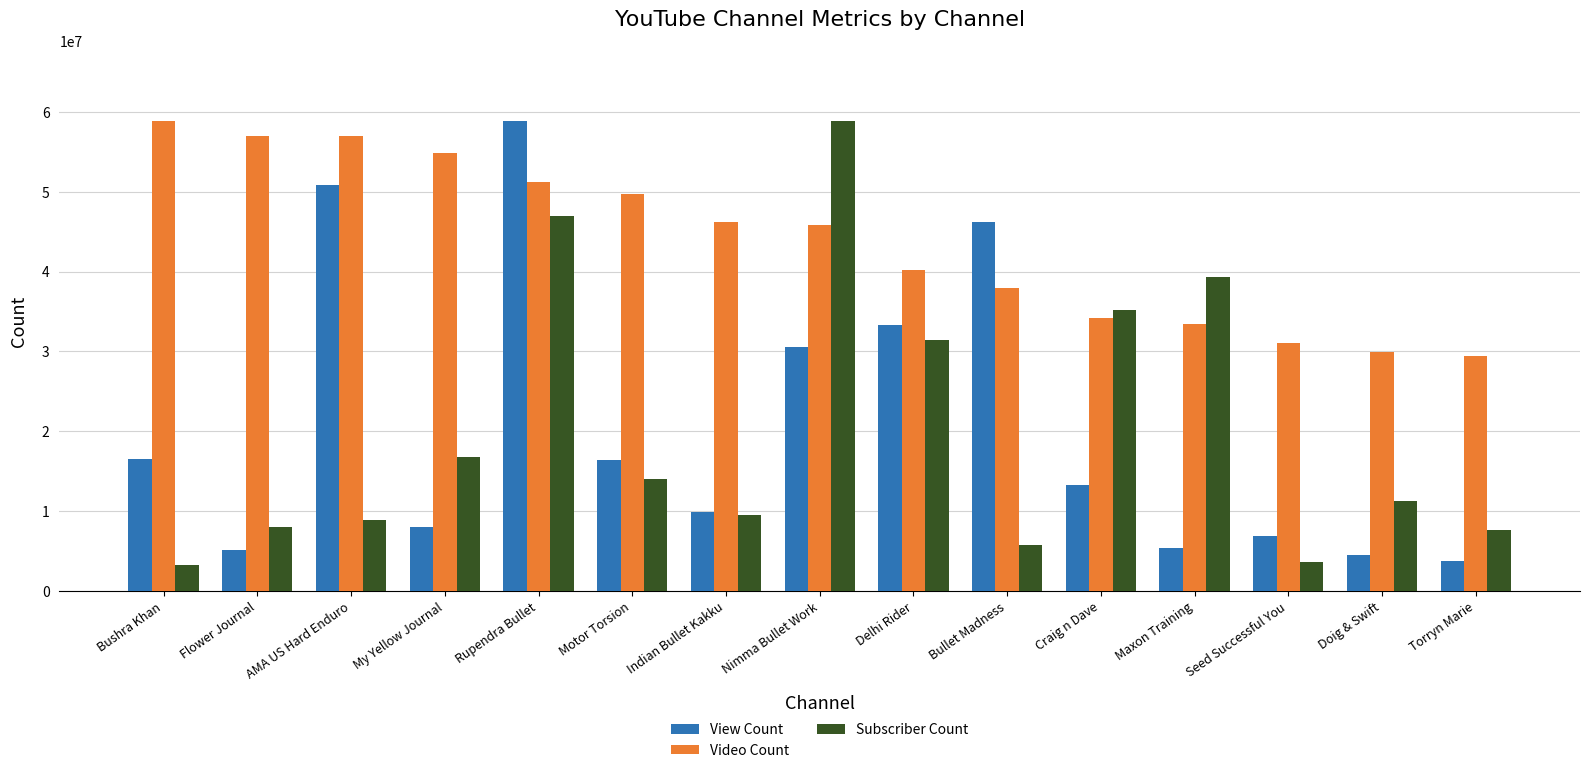

How many bars are there in total?

45